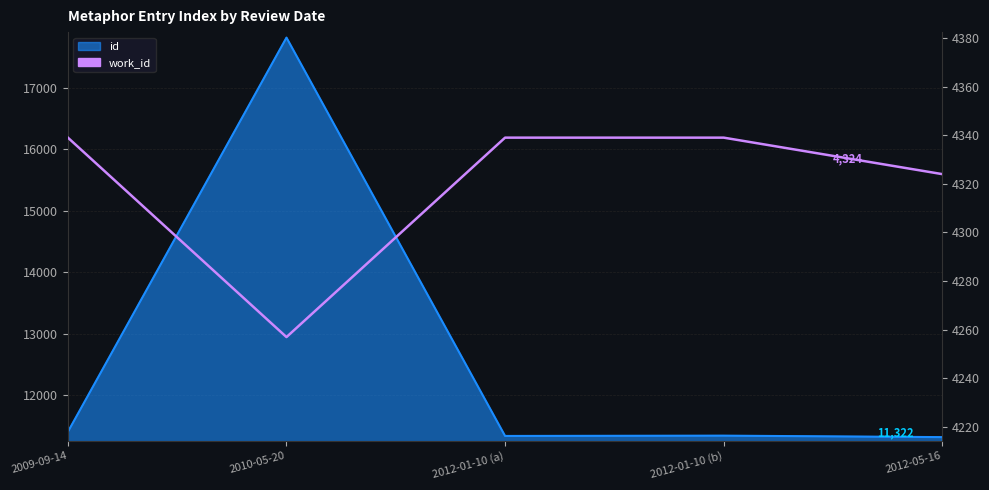

What is the difference between the maximum and second lowest values?

15